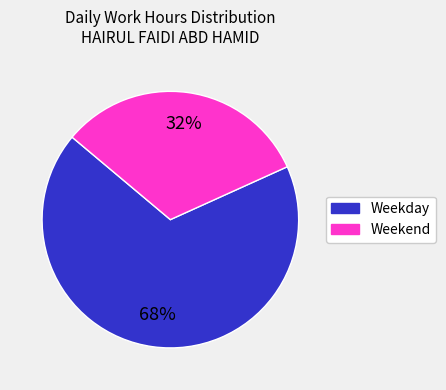

To the nearest percent, what is the average slice percentage?

50%